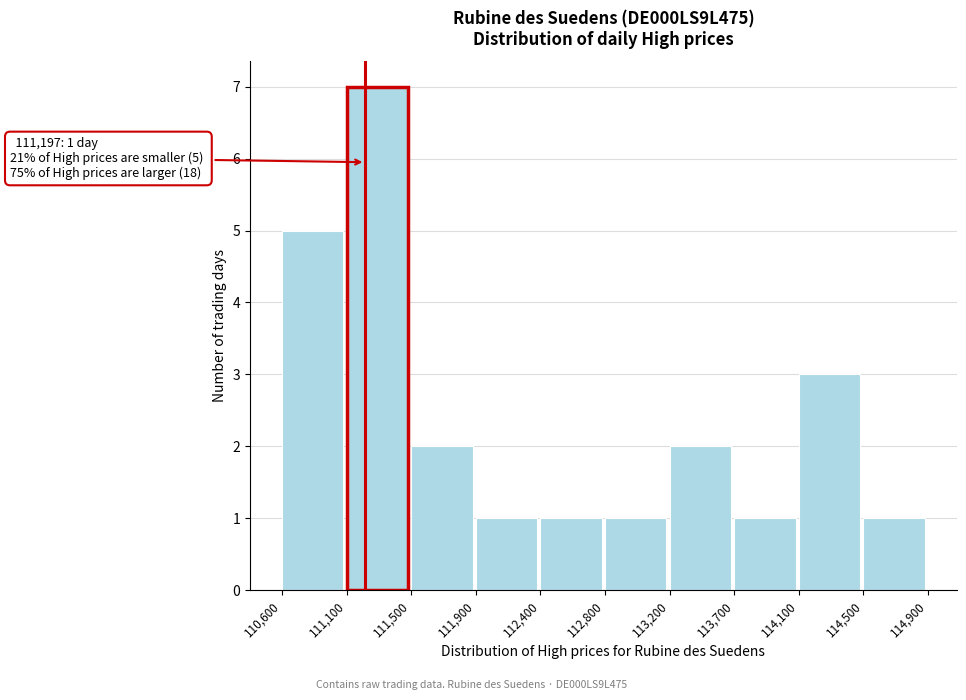

Which range on the x-axis has the tallest bar?

111,100 to 111,500